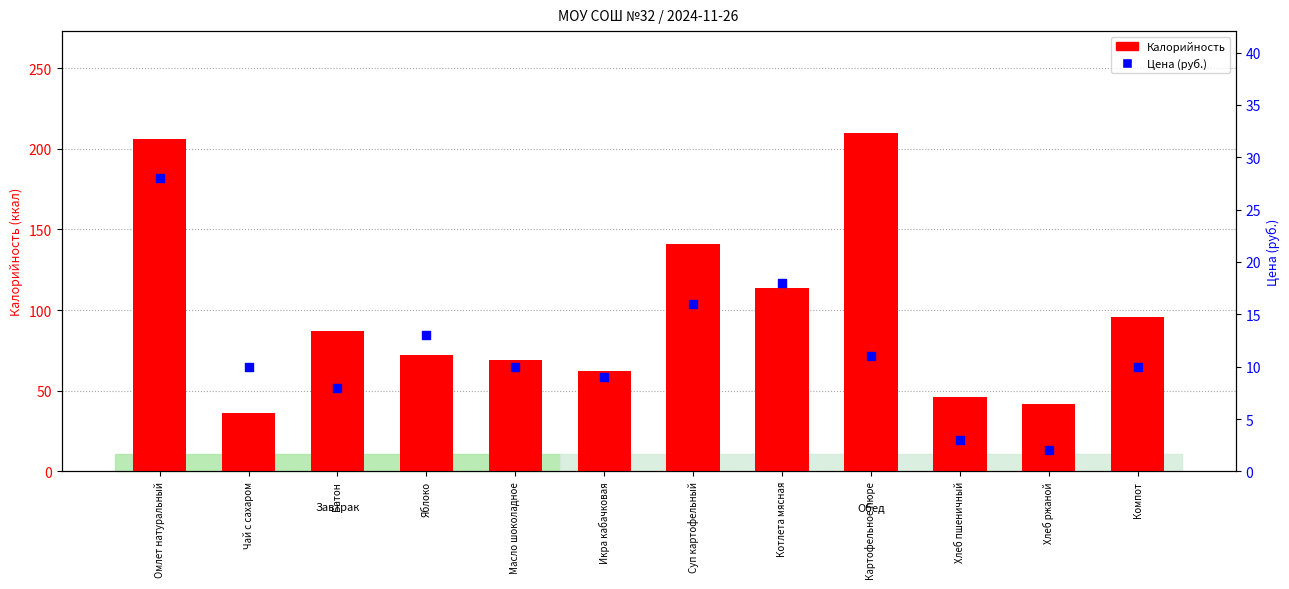

Which series has the widest spread of Y values?

Калорийность